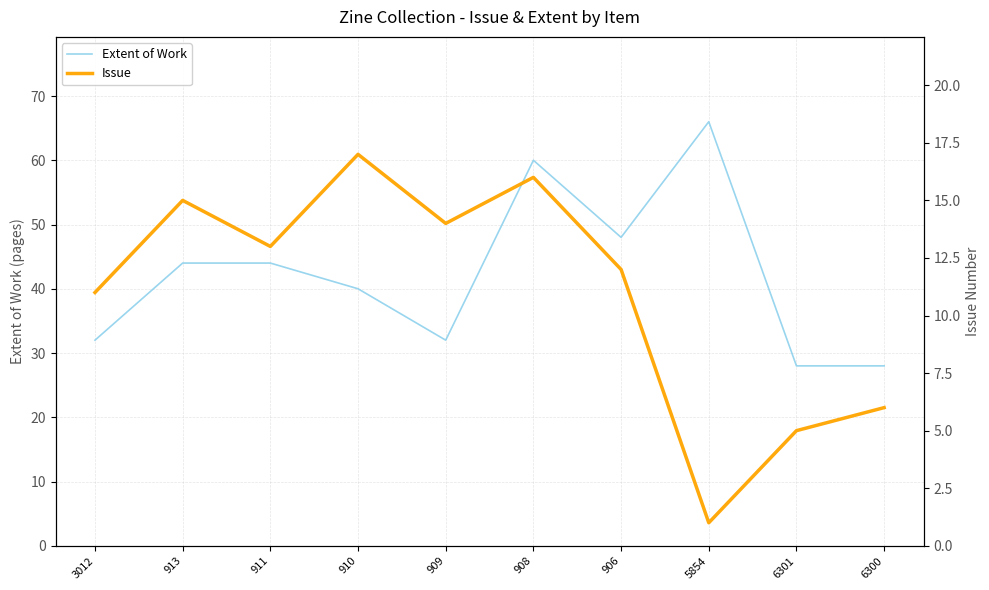

What is the difference between the maximum and minimum values in the Issue series?

16